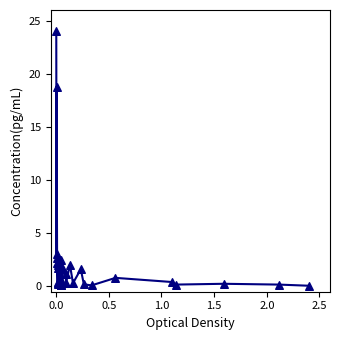

What Y value in the scatter plot is closest to 12?

18.8